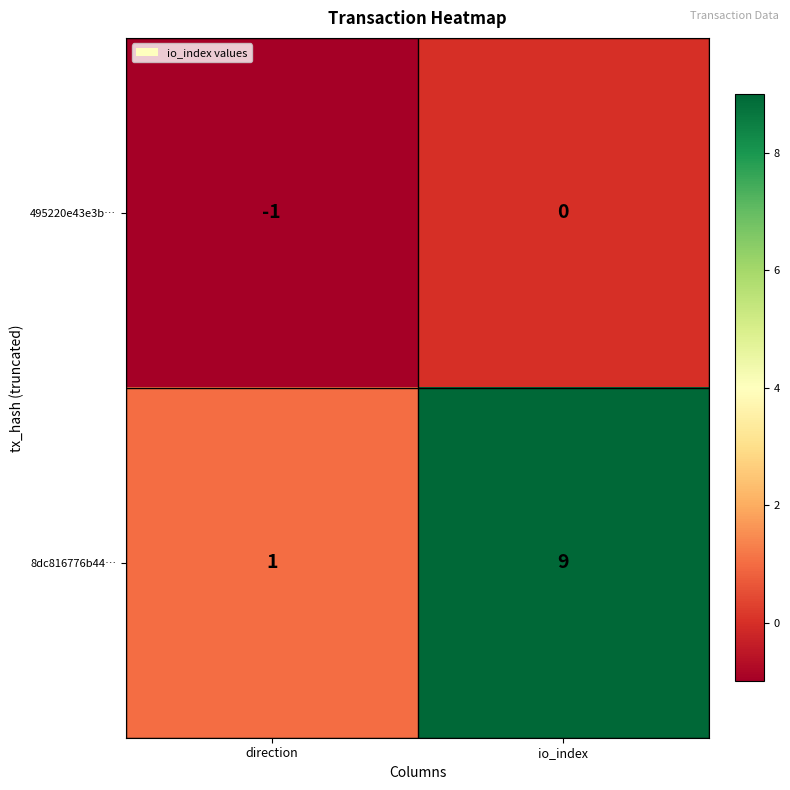

What is the difference between the highest and lowest values at direction?

2